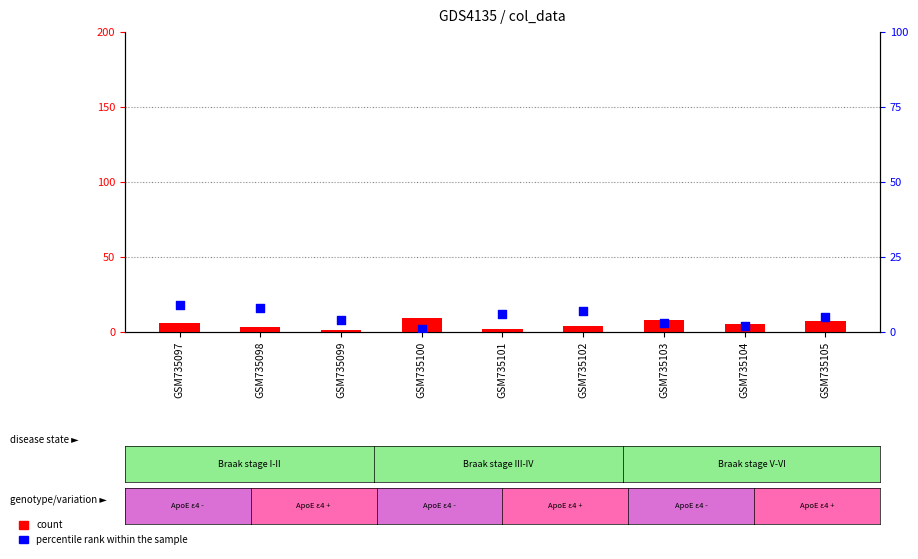

Which series reaches the minimum Y coordinate?

count